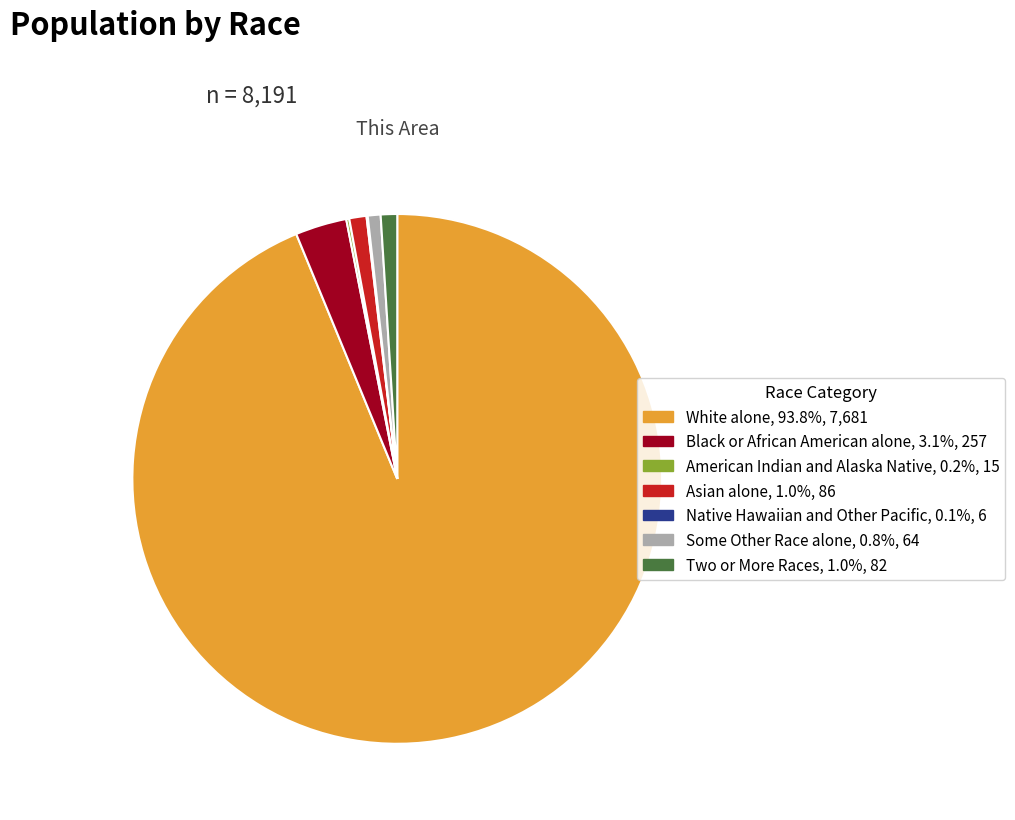

Combined, do Asian alone and Some Other Race alone account for over 50%?

No